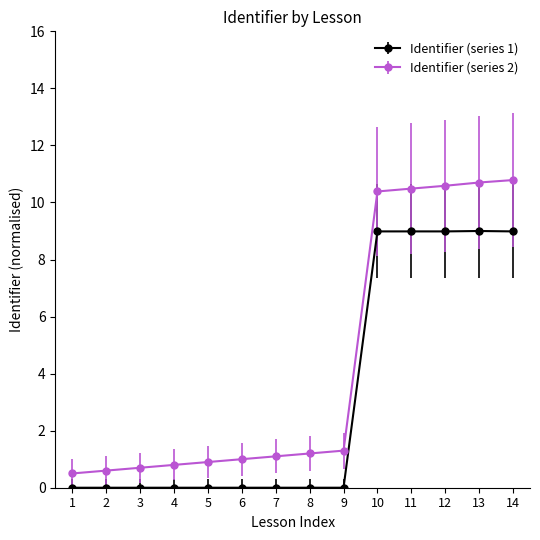

Rank the series by their maximum value, from highest to lowest.

Identifier (series 2), Identifier (series 1)